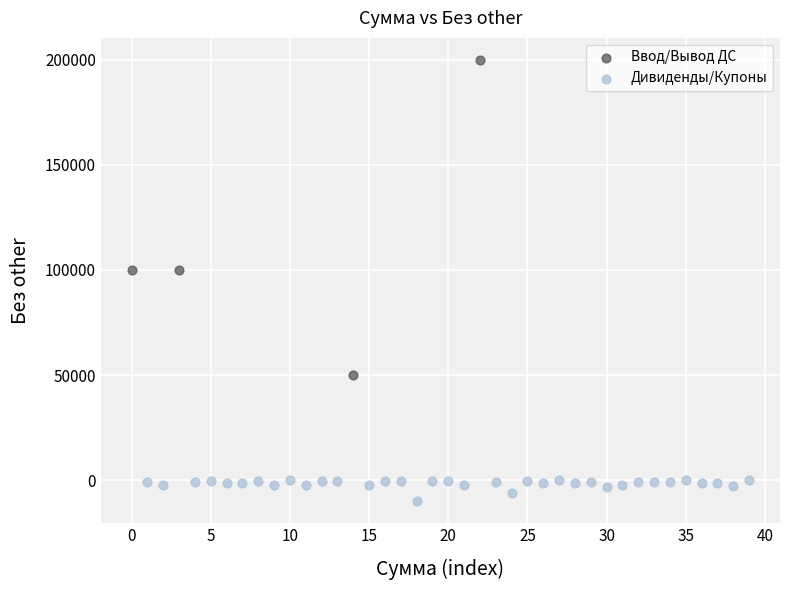

Which series contains the lowest Y value?

Дивиденды/Купоны